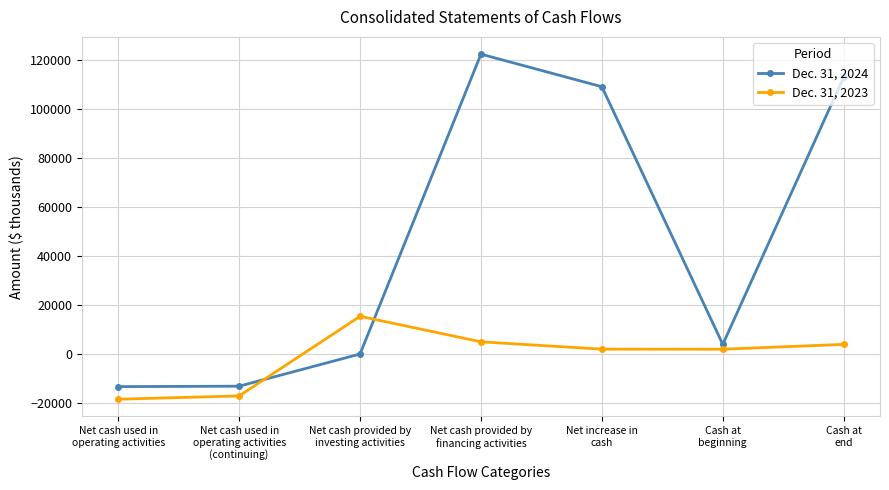

At which category does the chart reach its peak across all series?

Net cash provided by
financing activities